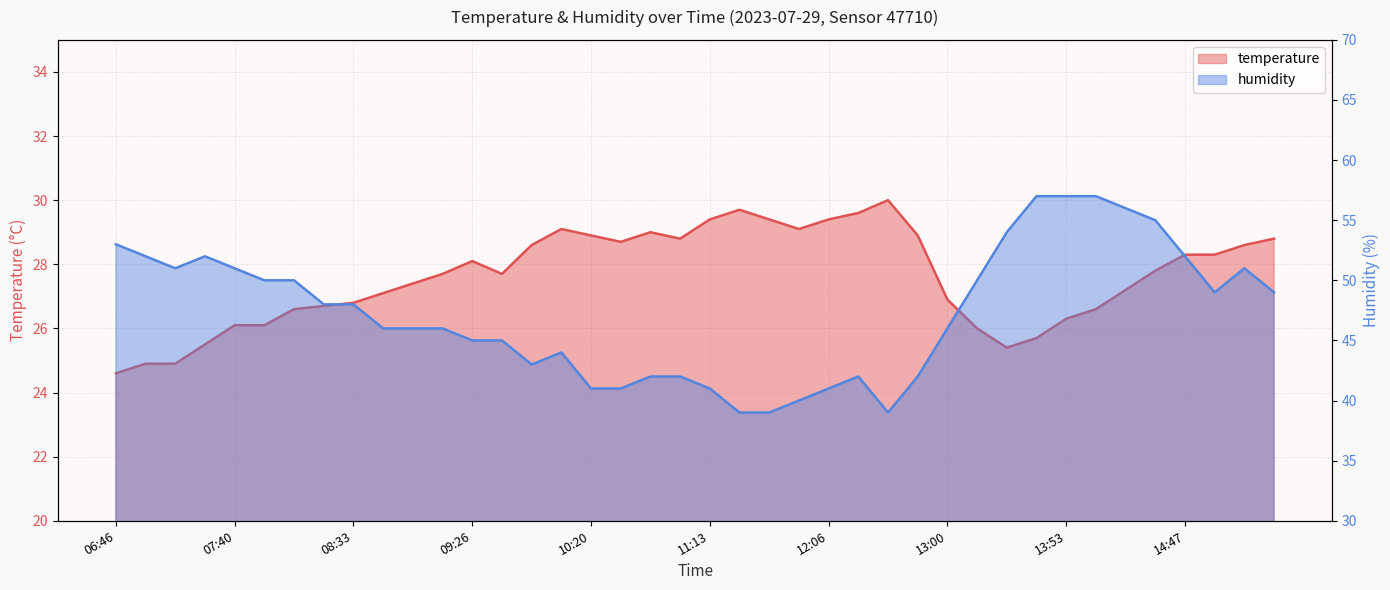

What is the difference between the maximum and minimum values in the temperature series?

5.4